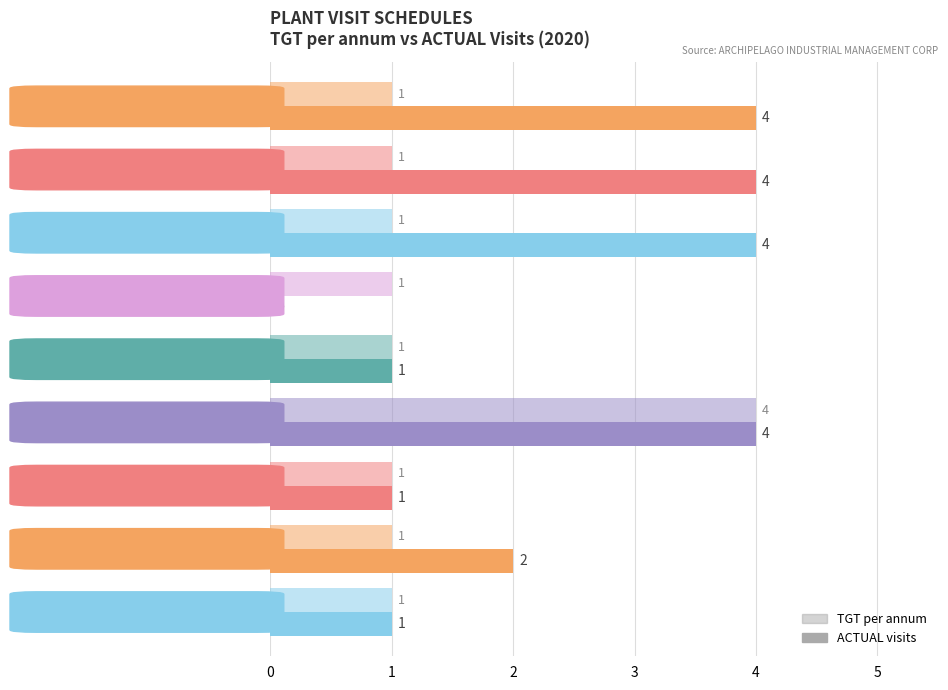

How many series are shown in this chart?

2